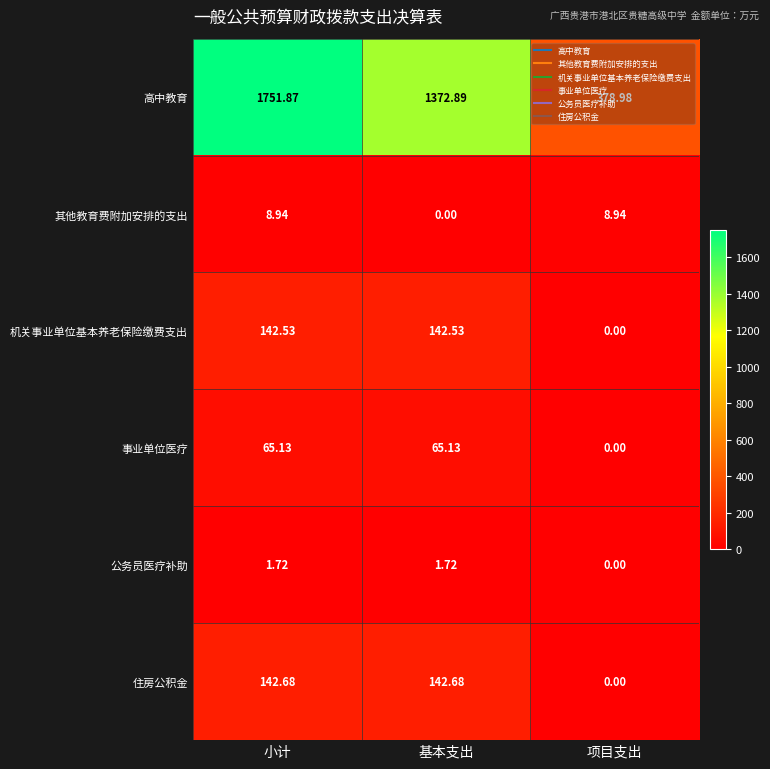

Which series has the widest spread of values?

高中教育